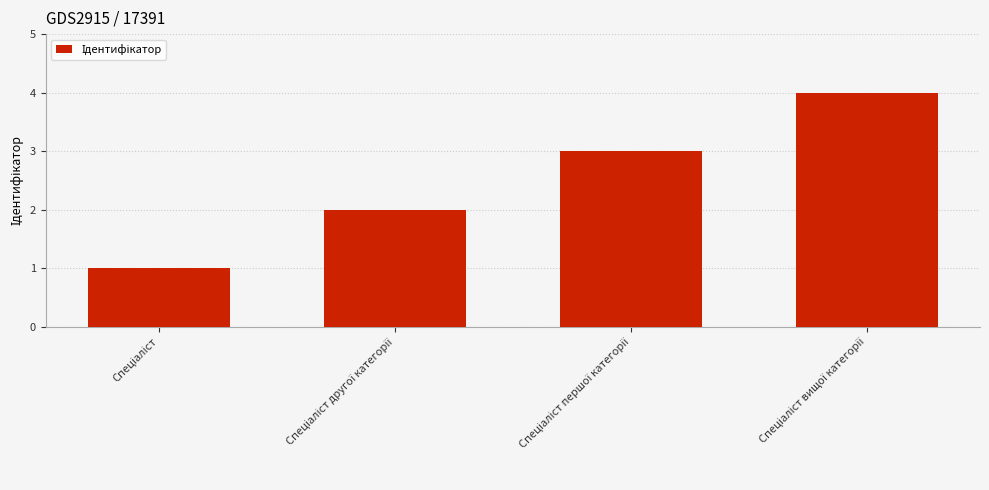

What is the minimum value shown in the chart?

1